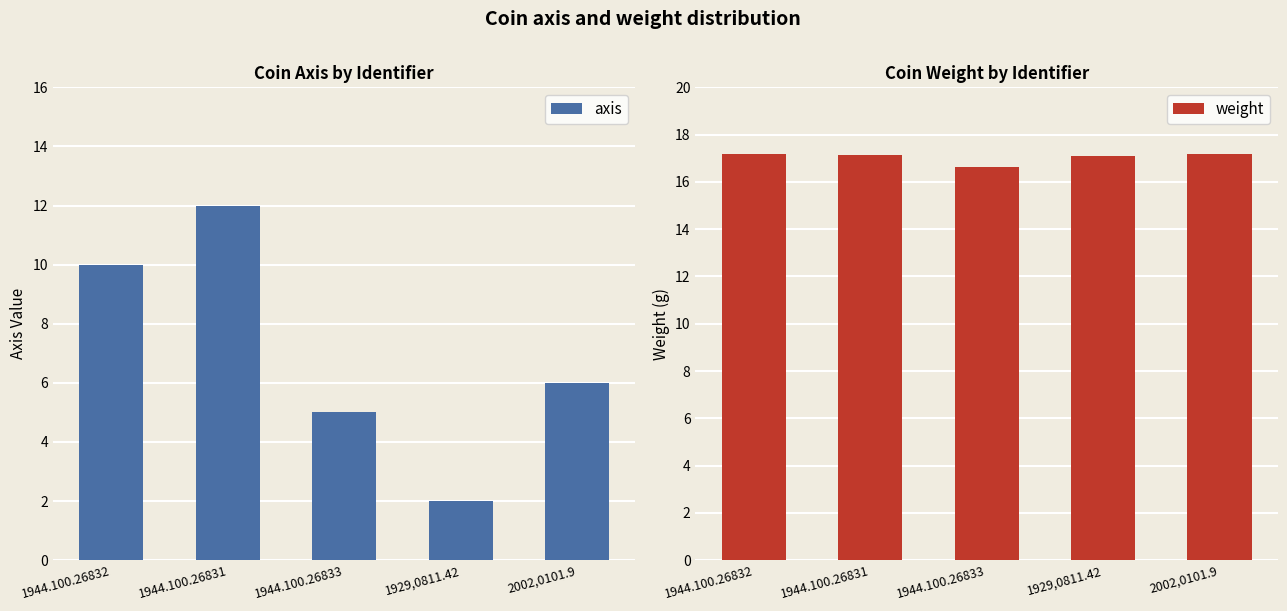

Count the axis values in the range 5 to 10.

3